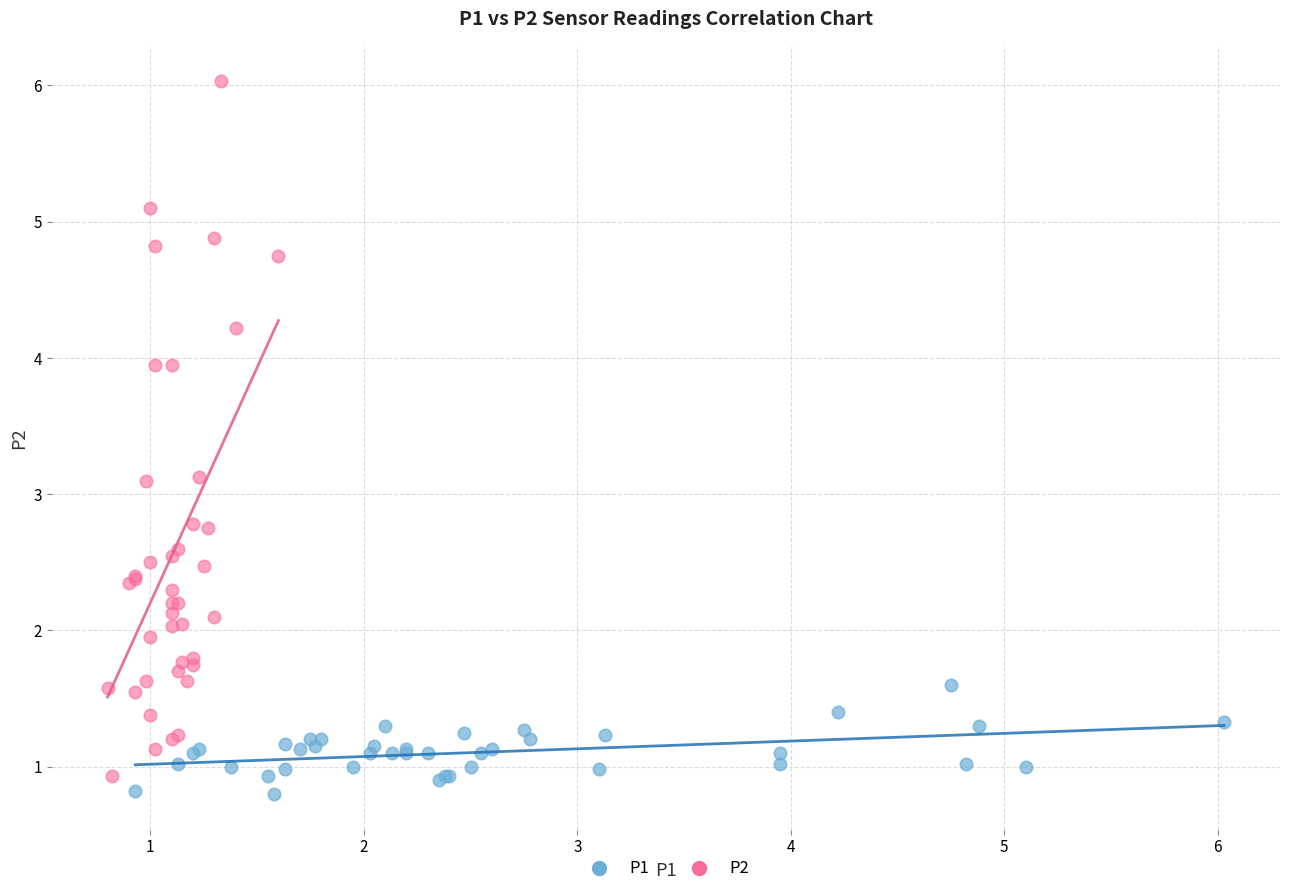

Which series reaches the maximum Y coordinate?

P2